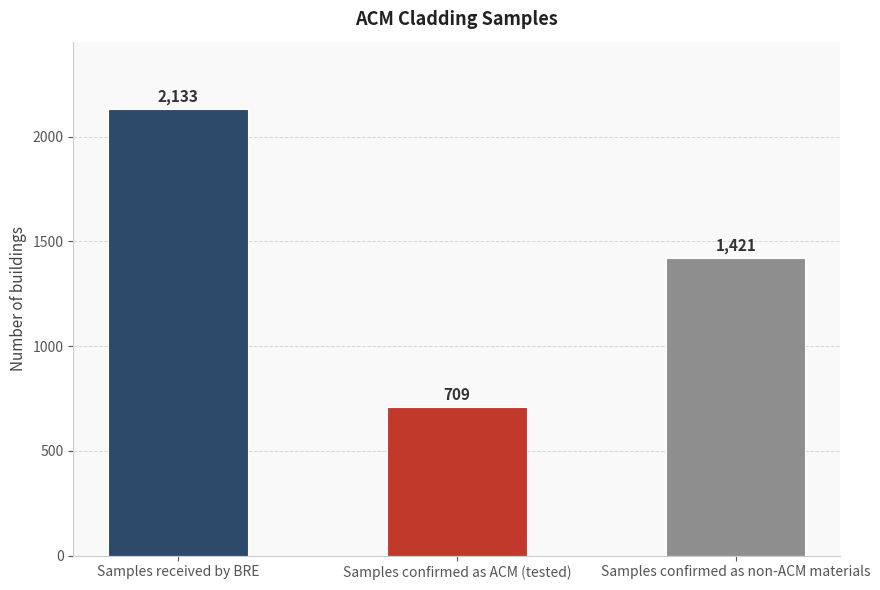

What is the difference between the second highest and minimum values?

712